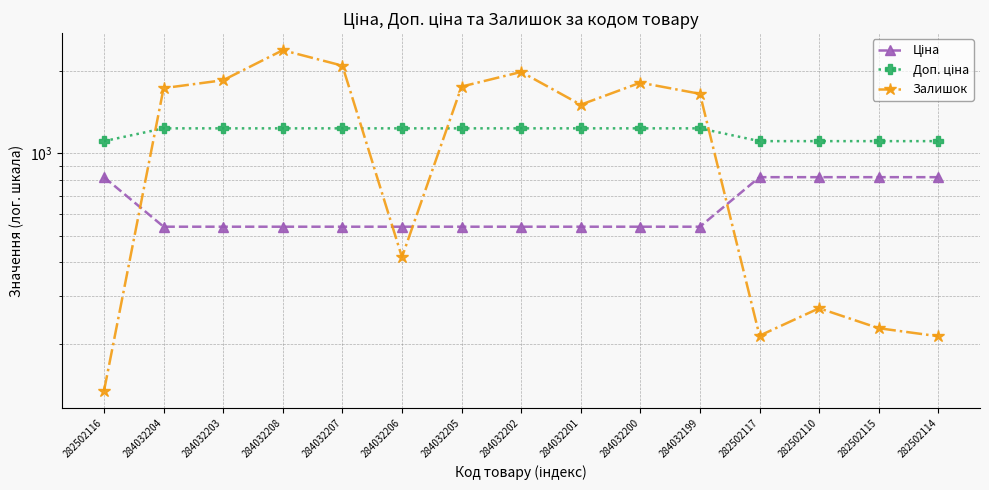

Which has a higher value, 282502117 or 284032205?

282502117